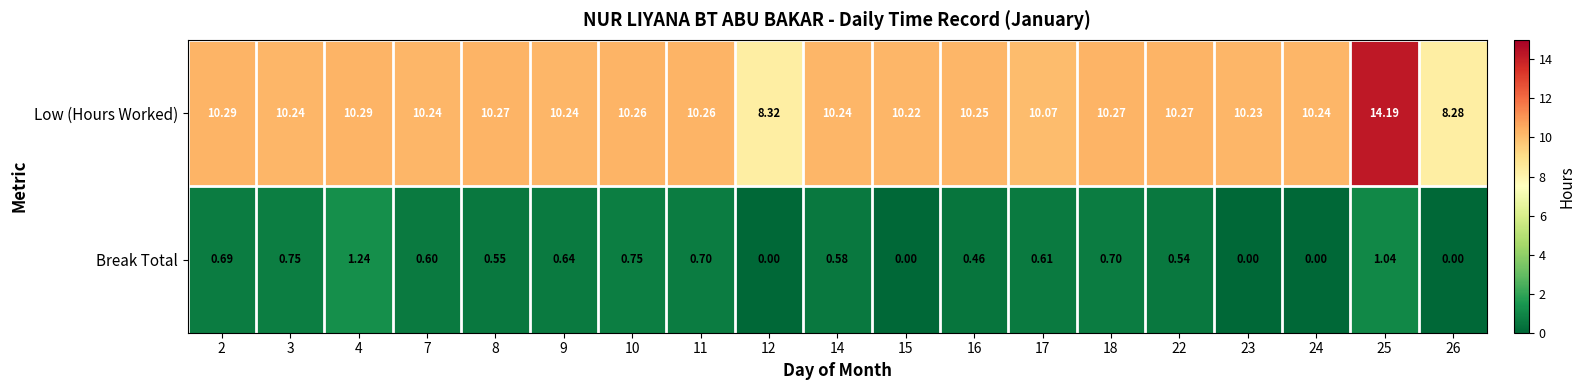

Rank the series by their maximum value, from highest to lowest.

Low (Hours Worked), Break Total